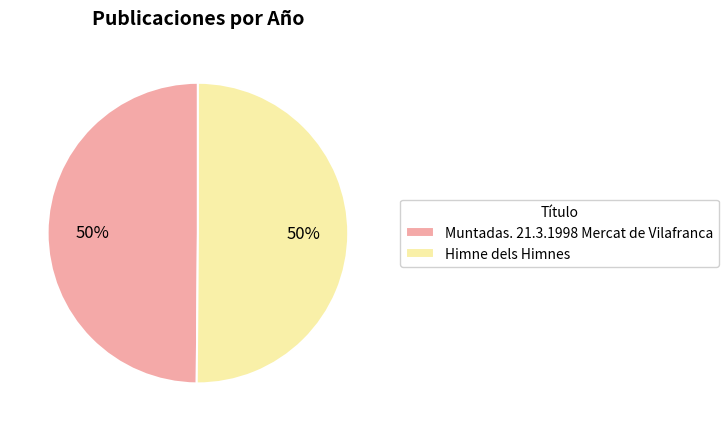

What is the ratio of the value at Himne dels Himnes to the value at Muntadas. 21.3.1998 Mercat de Vilafranca?

1.0